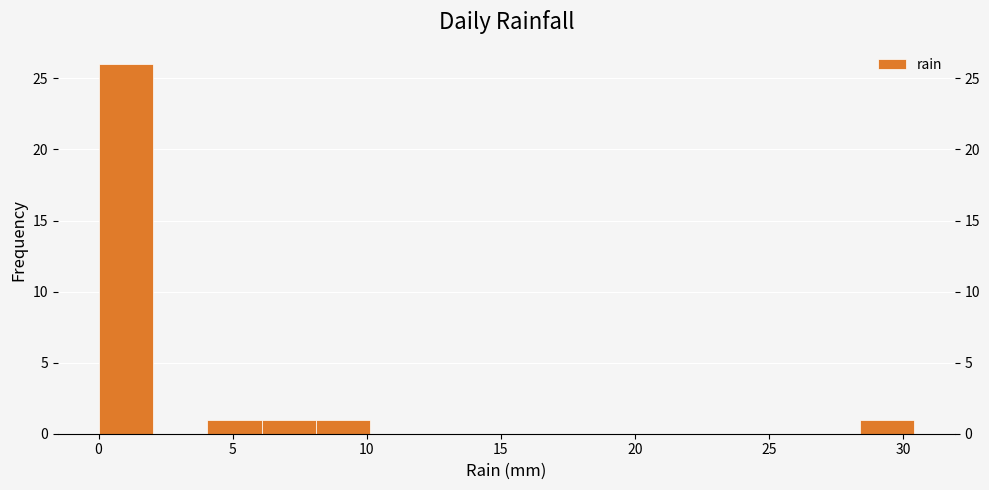

Over which range of the x-axis is the bar tallest?

0.0 to 2.0